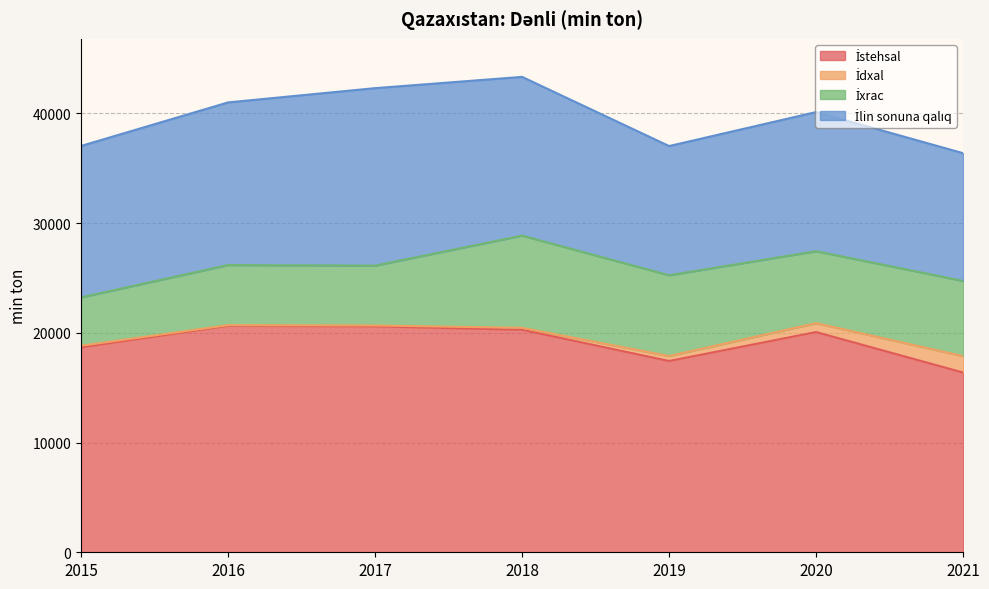

At which category does İdxal reach its first local valley?

2016